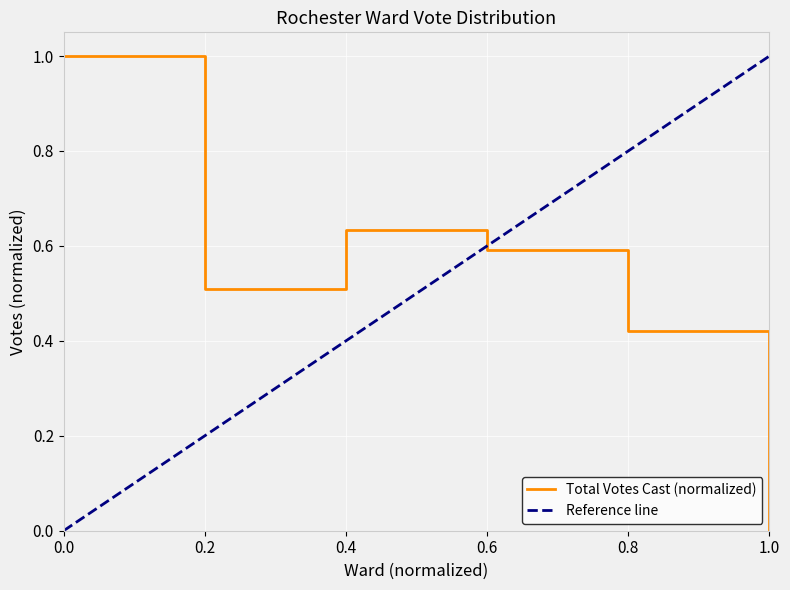

Rank the categories by Total Votes Cast (normalized) value from lowest to highest.

1.0, 0.8, 0.2, 0.6, 0.4, 0.0